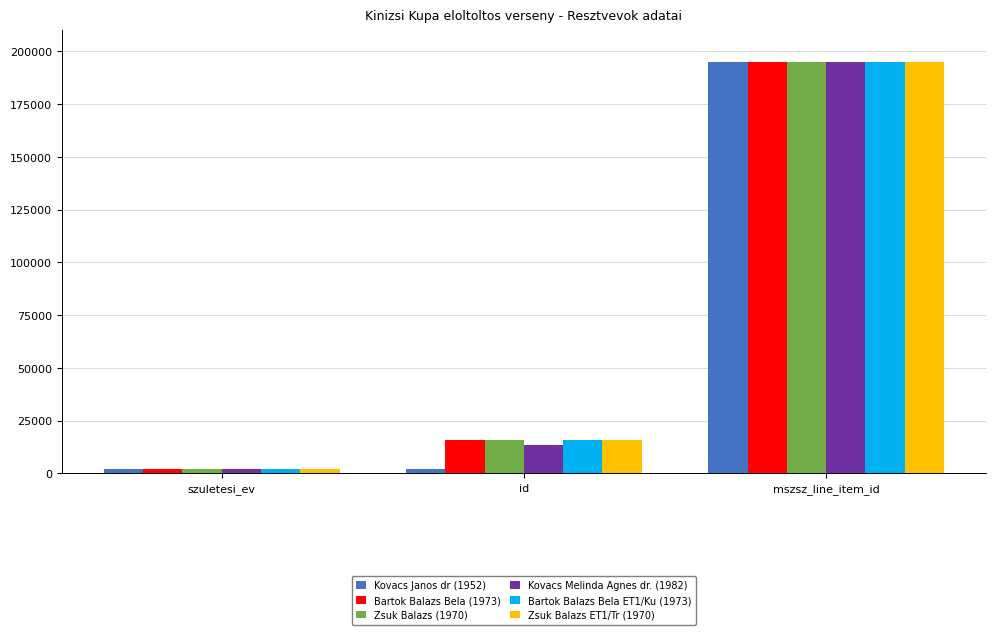

What is the difference between the maximum and minimum values in the Kovacs Janos dr (1952) series?

193094